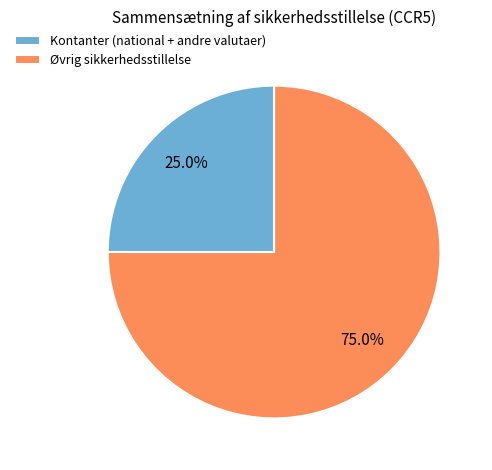

Which category accounts for the majority?

Øvrig sikkerhedsstillelse